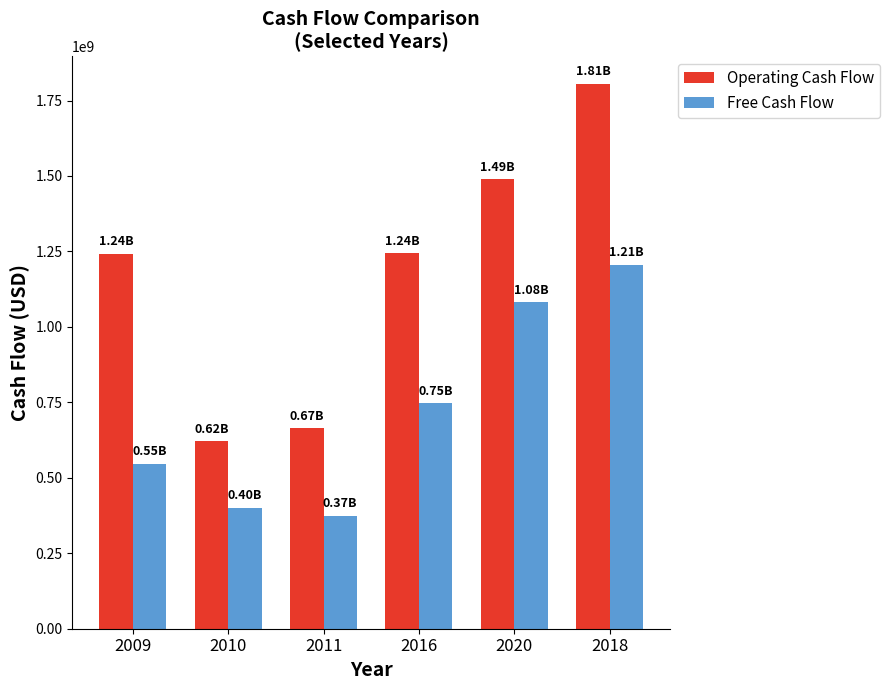

What is the label of the 2nd bar from the right?

2020